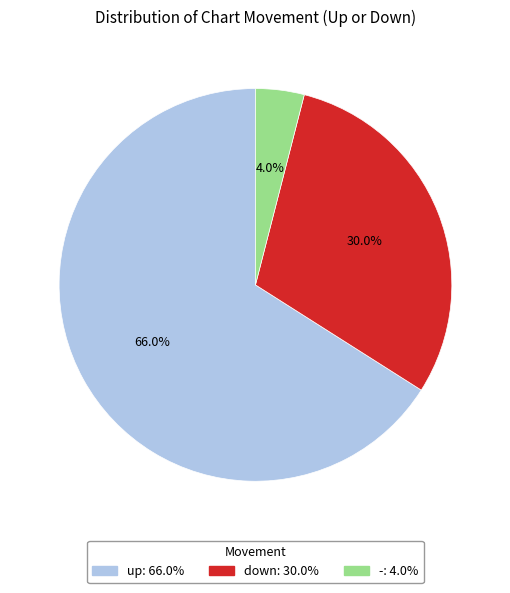

Count the number of slices in the pie.

3